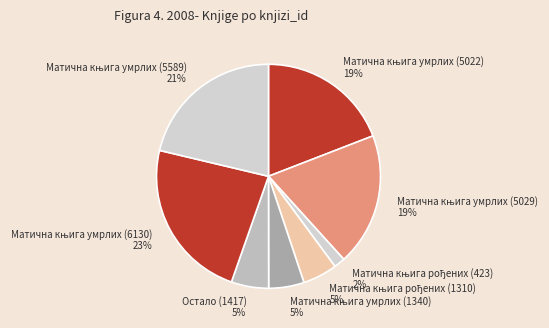

Is there any slice that represents more than half of the pie?

No